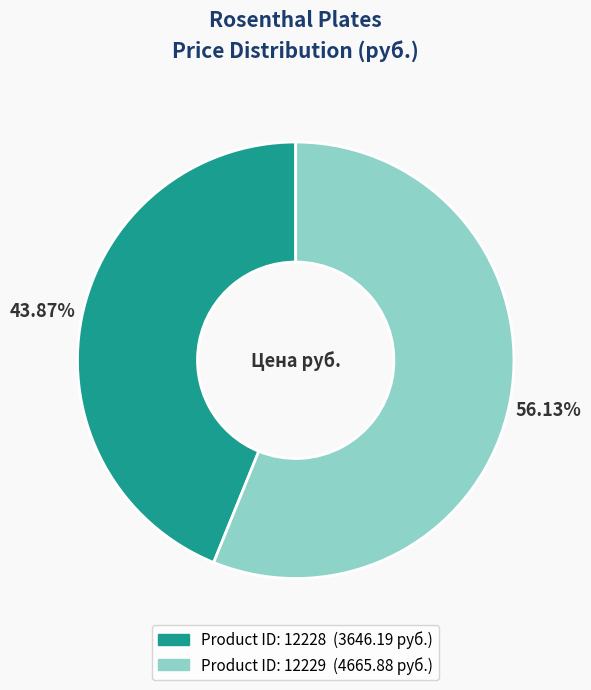

Is there any slice that represents more than half of the pie?

Yes